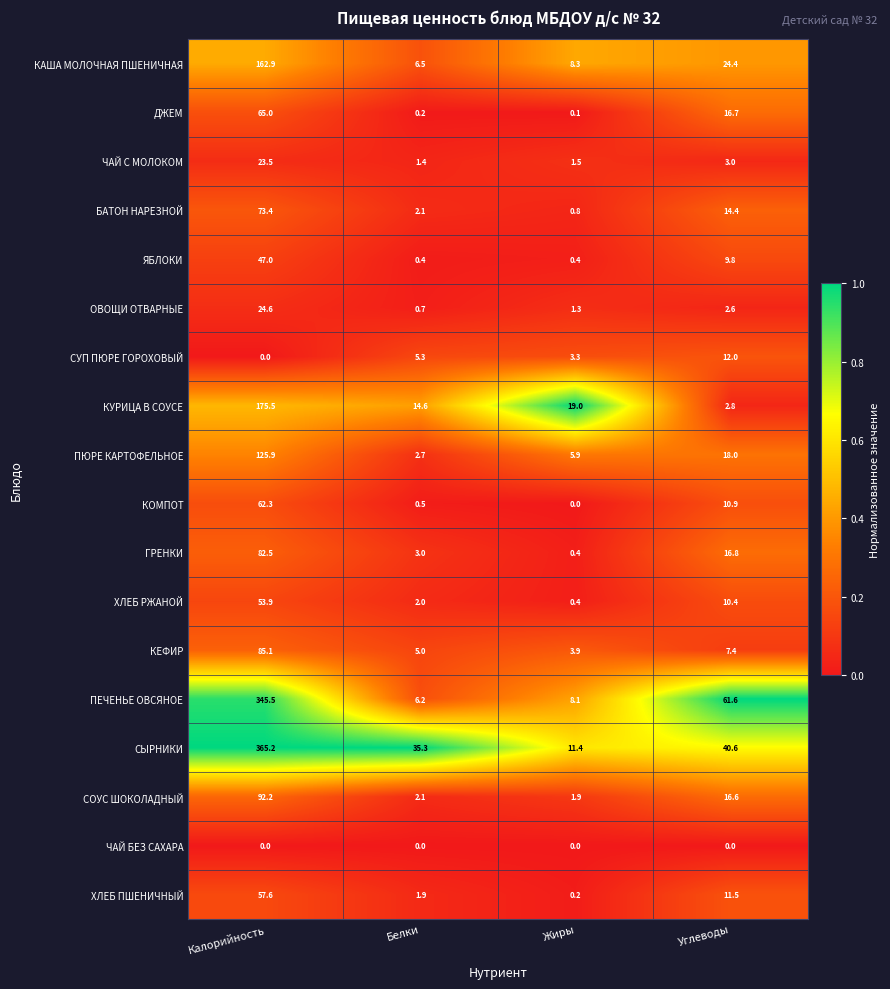

The value of ХЛЕБ РЖАНОЙ at Калорийность is 26.8. True or false?

False